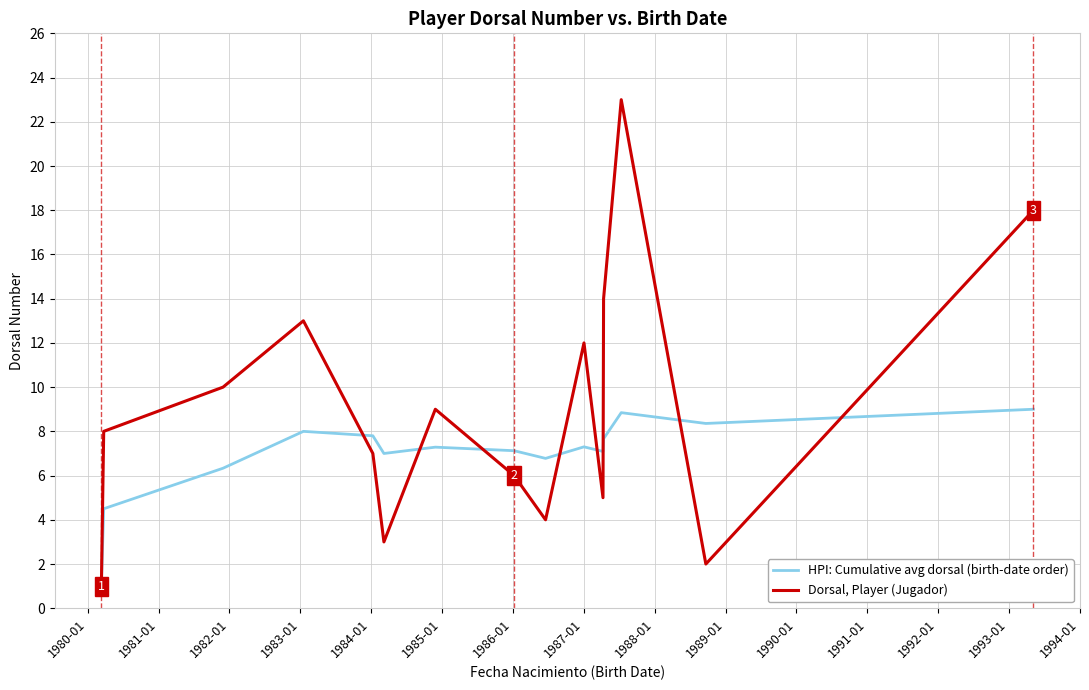

What is the minimum value for Dorsal, Player (Jugador)?

1.0